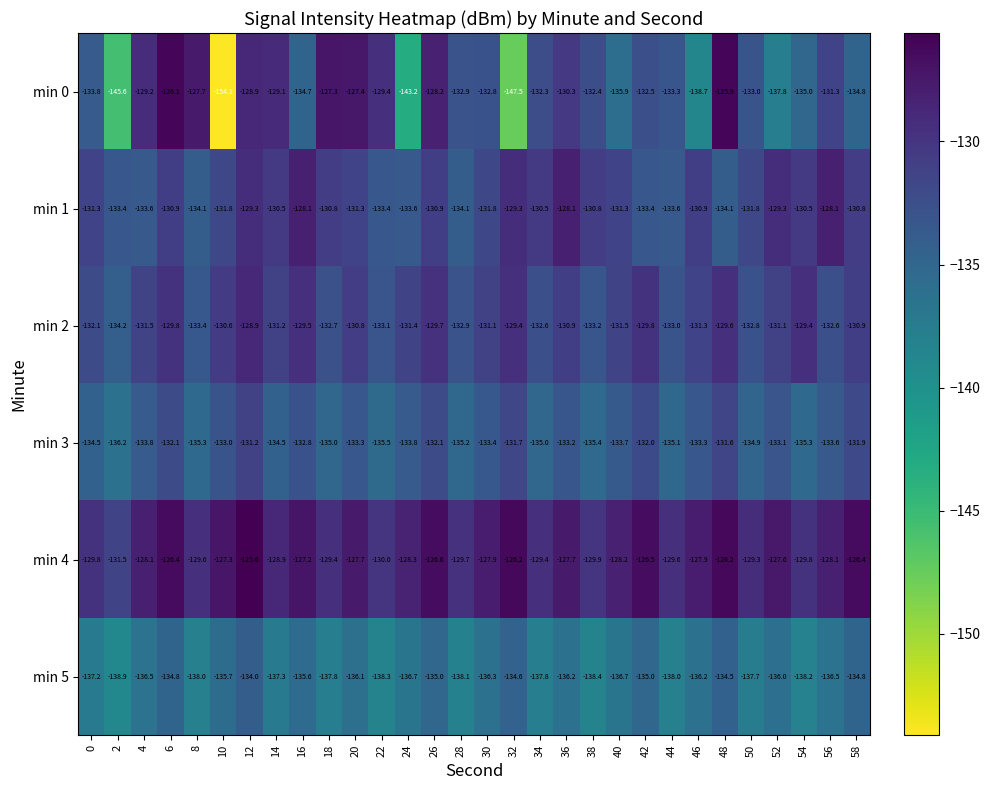

What is the sum of the min 5 values at 32 and 28?

-272.7